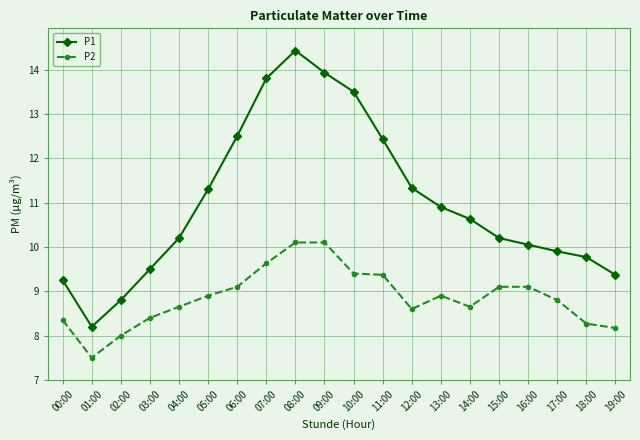

What are all the series names shown in the legend?

P1, P2